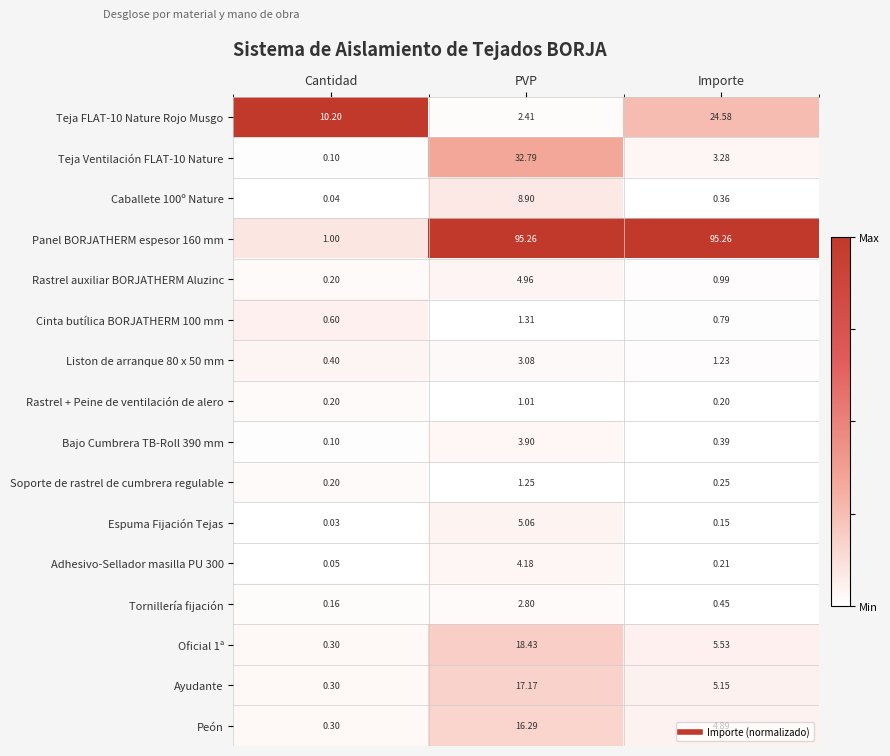

At which label does Oficial 1ª first exceed 5?

PVP